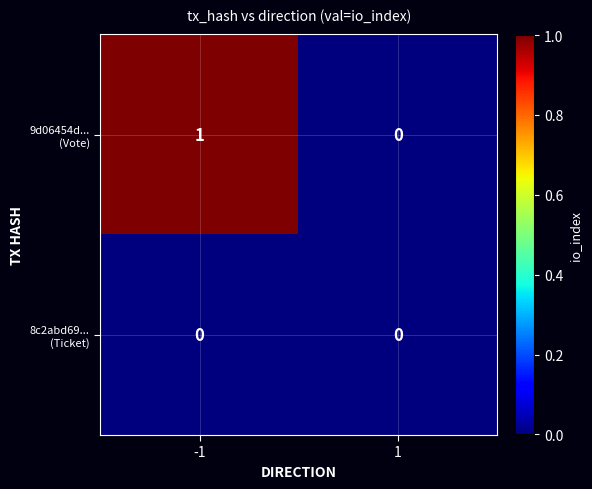

What is the difference between the highest and lowest values at -1?

1